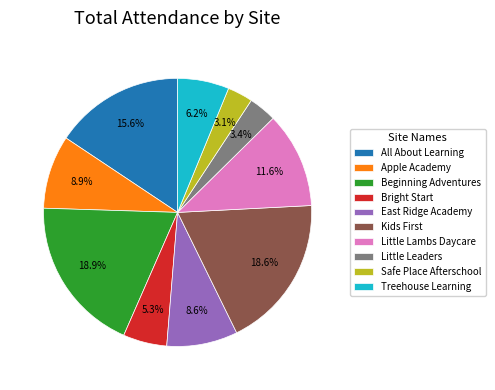

Does Little Leaders represent more than half of the total?

No